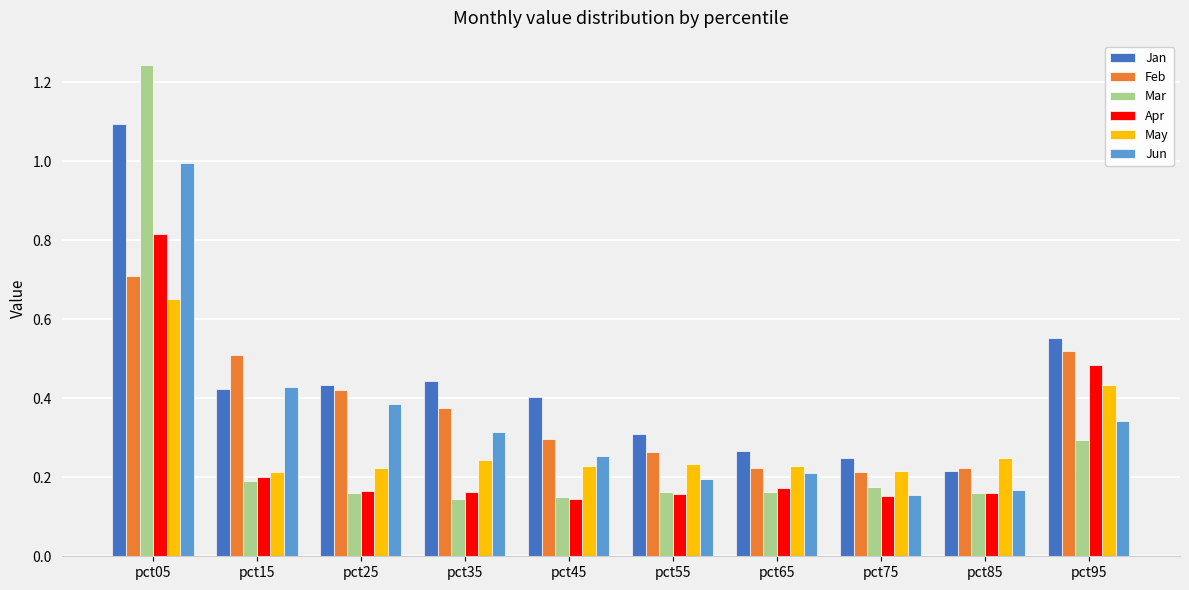

Rank the series by their maximum value, from lowest to highest.

May, Feb, Apr, Jun, Jan, Mar